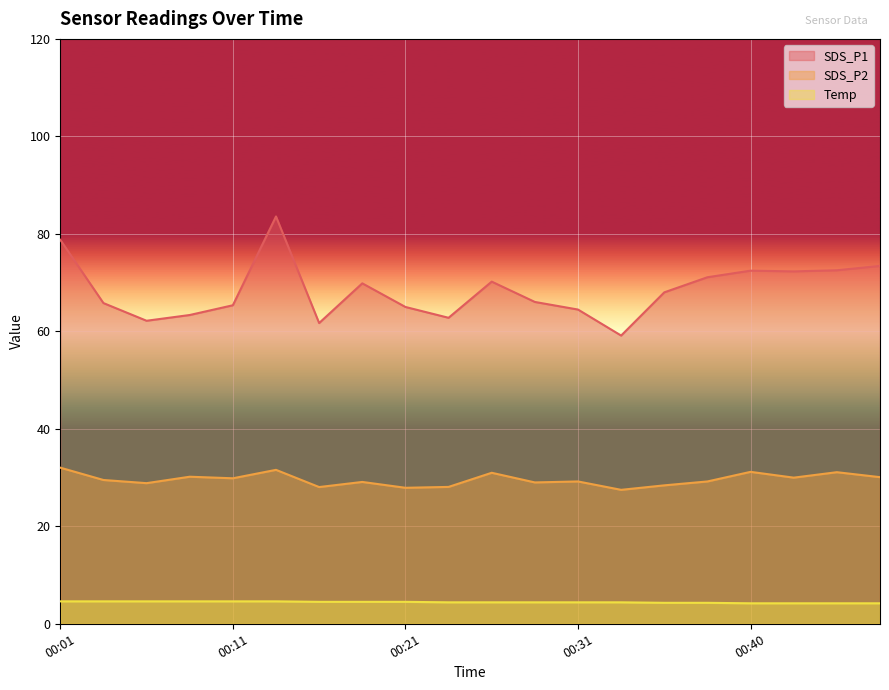

What is the spread (max minus min) of values at 00:35?

63.7